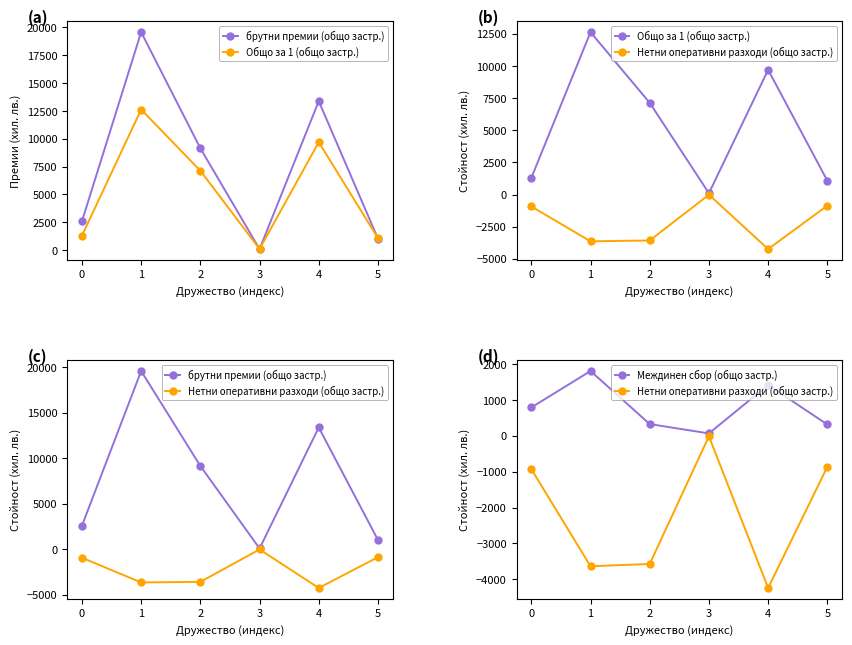

What is the difference between the maximum and second lowest values in the Общо за 1 (общо застр.) series?

11549.3